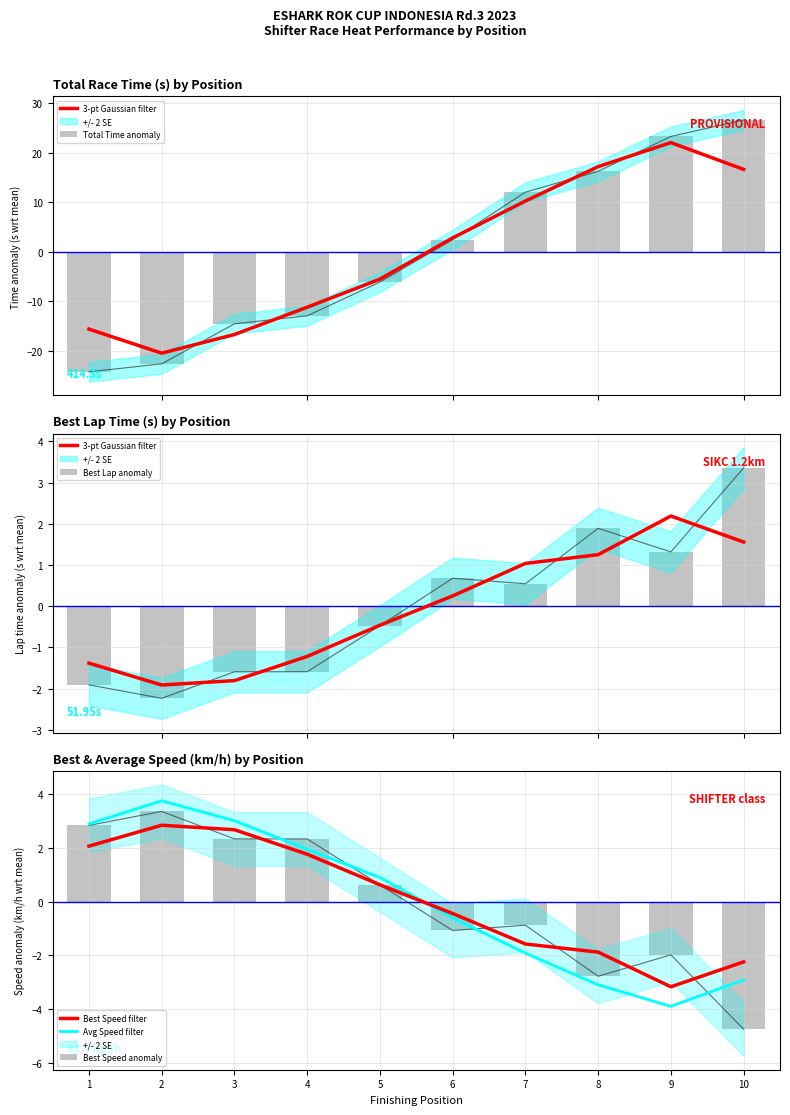

At which label does Best Speed filter reach its peak?

2